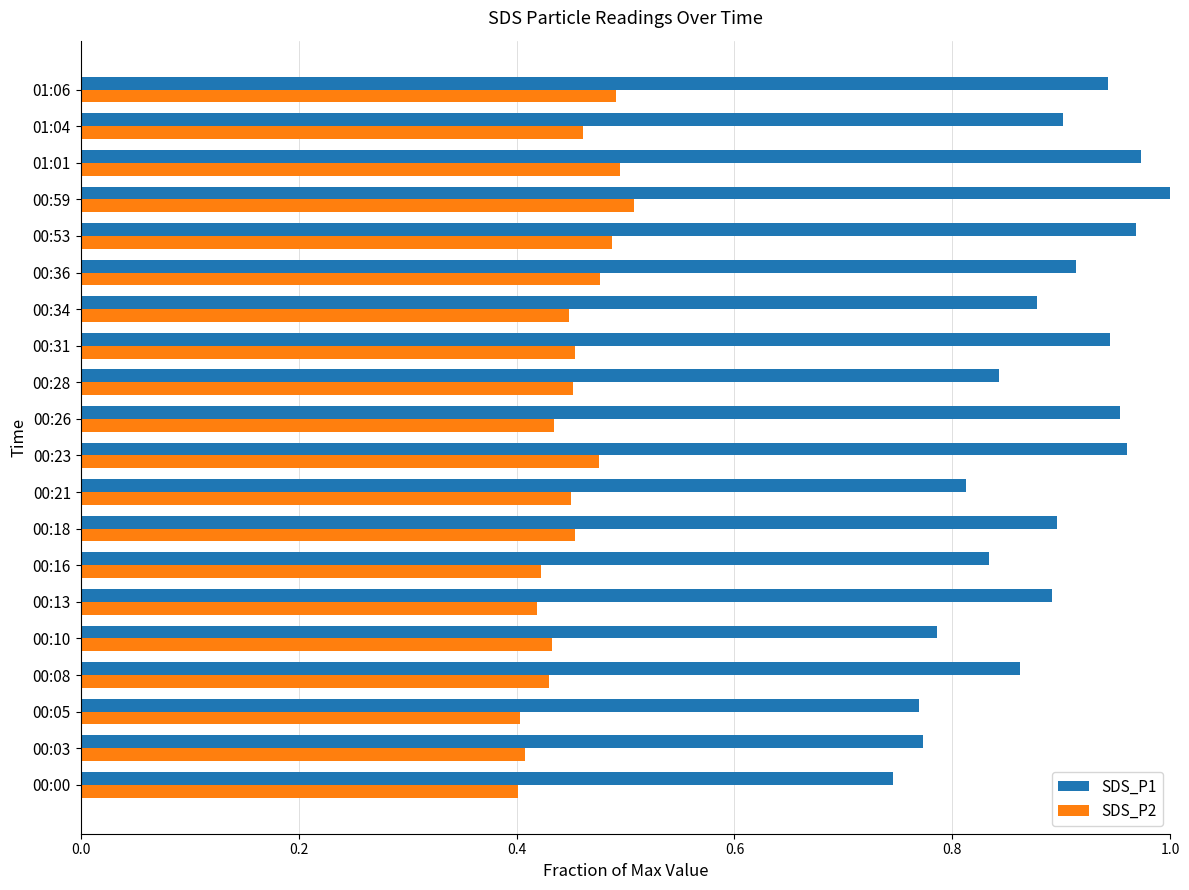

Which series has the widest spread of values?

SDS_P1